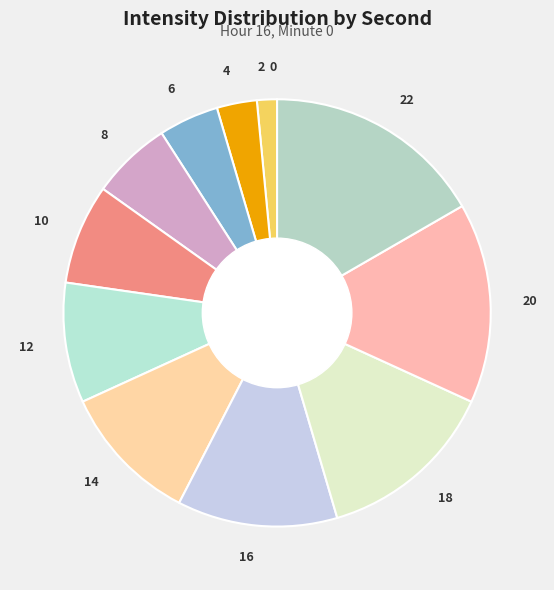

Which has a higher value, 14 or 8?

14